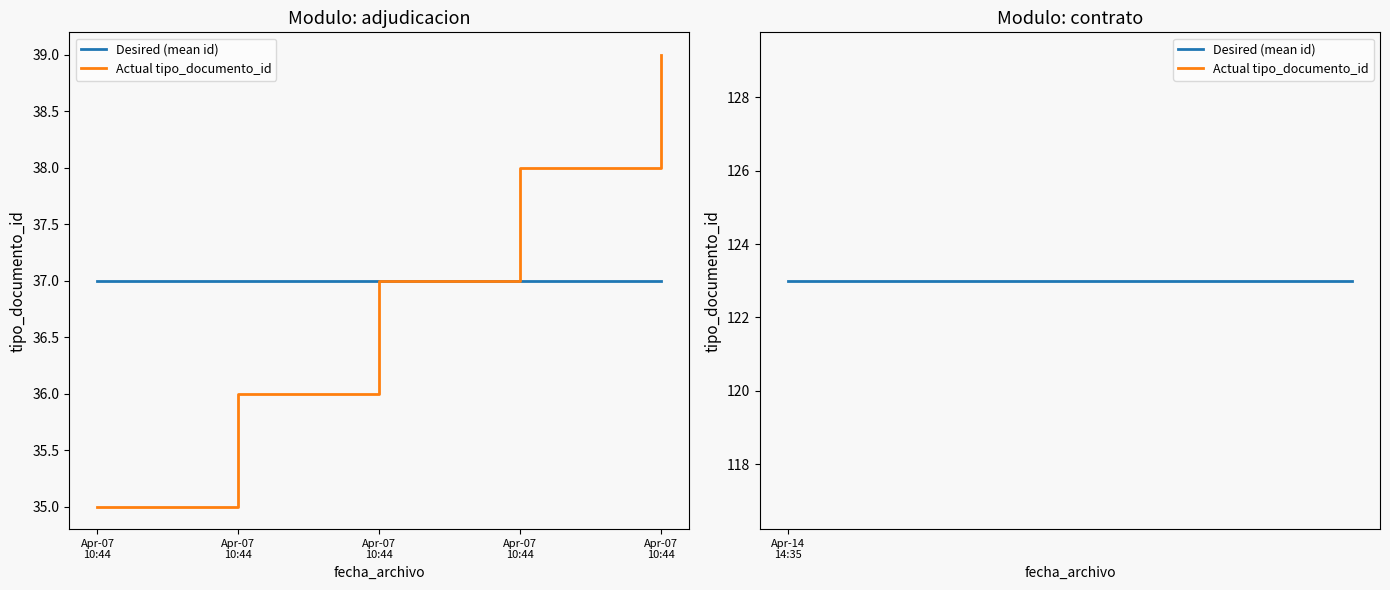

What is the minimum value for contrato?

123